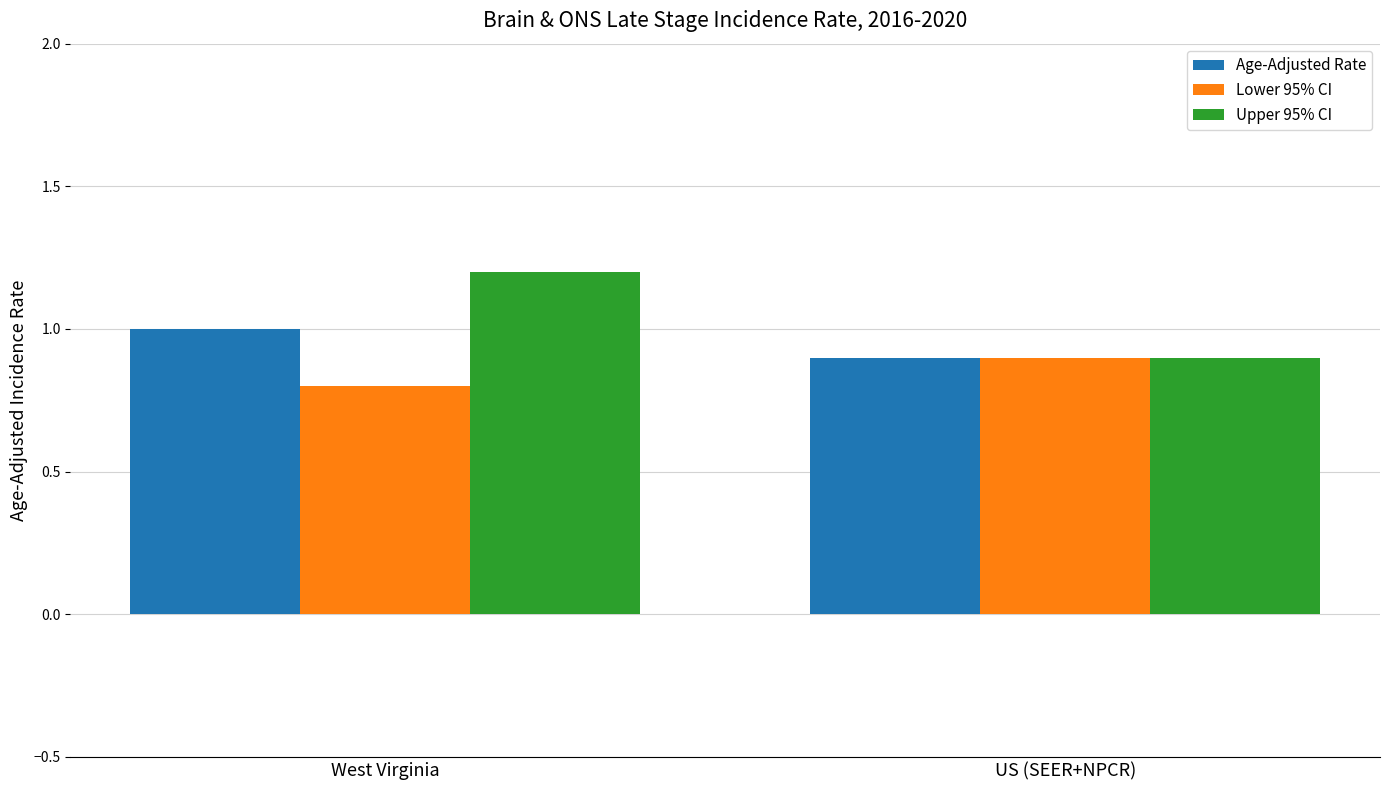

The Upper 95% CI series shows 0.4 at US (SEER+NPCR). True or false?

False